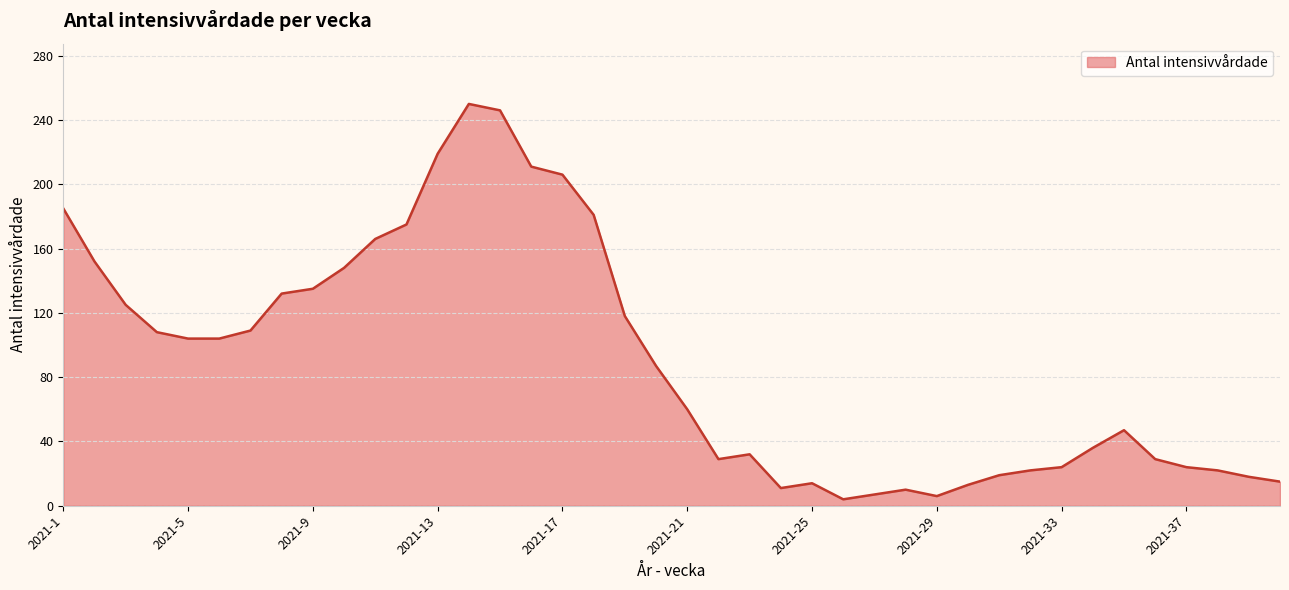

What is the difference between the maximum and minimum values?

246